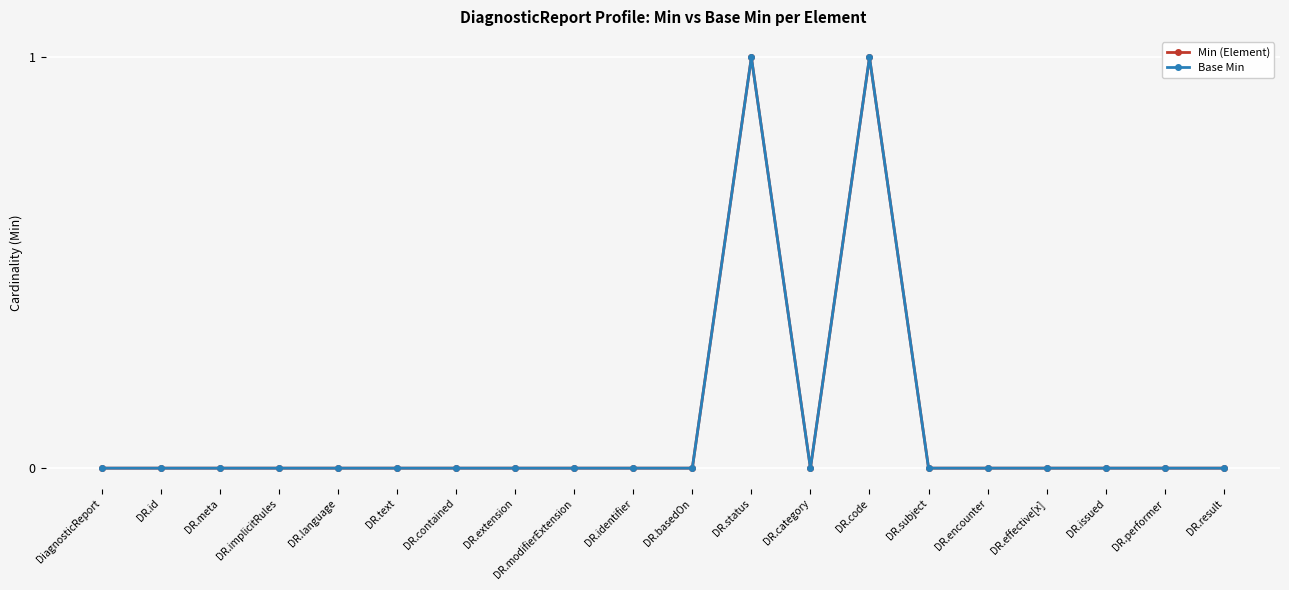

Where is the first local minimum for Min (Element)?

DR.category